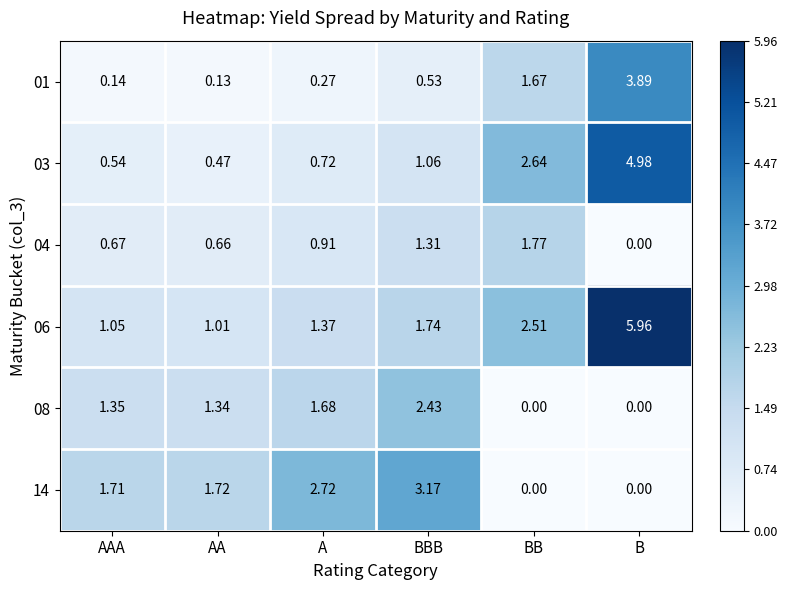

At which label is 08 closest to 1?

AA